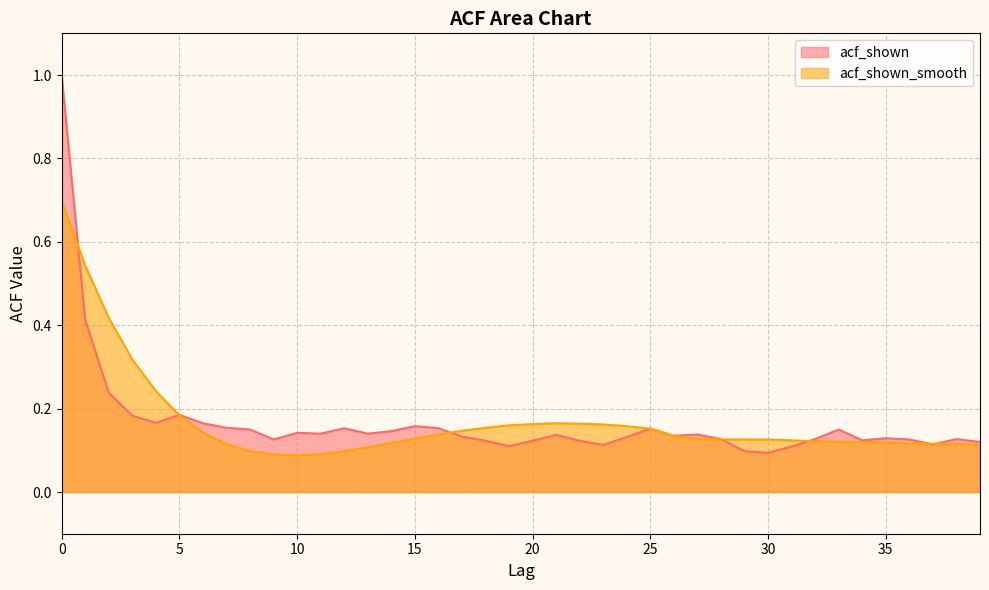

Which has a higher value, 25 or 31?

25